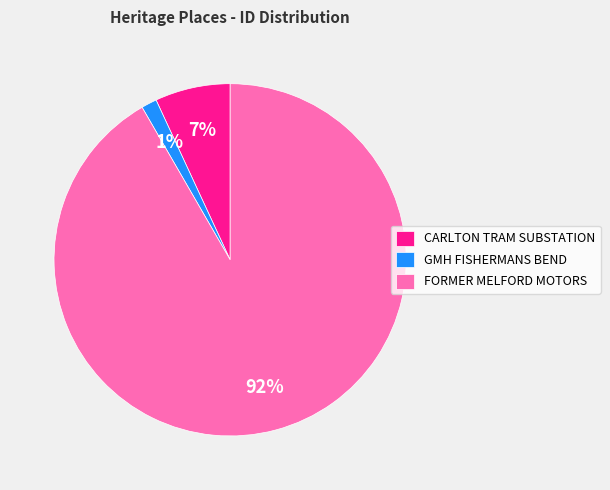

Which slice is the largest?

FORMER MELFORD MOTORS